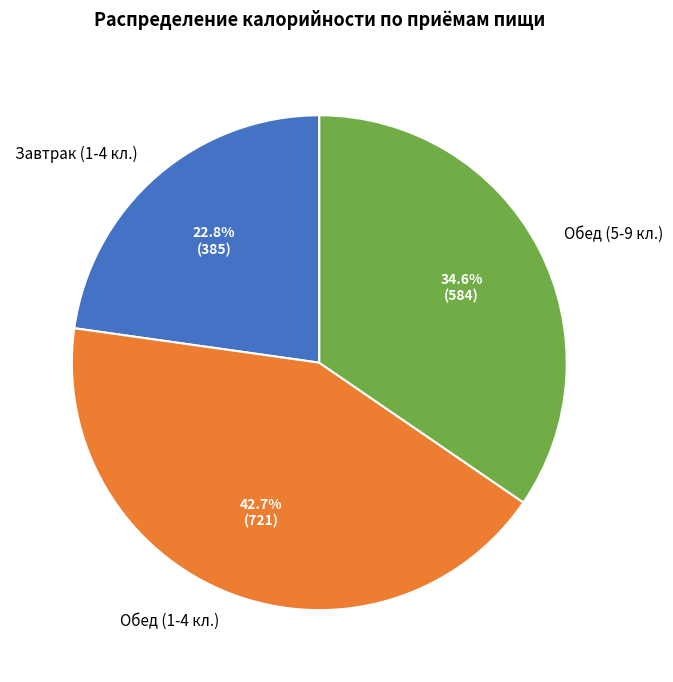

Count the number of slices in the pie.

3